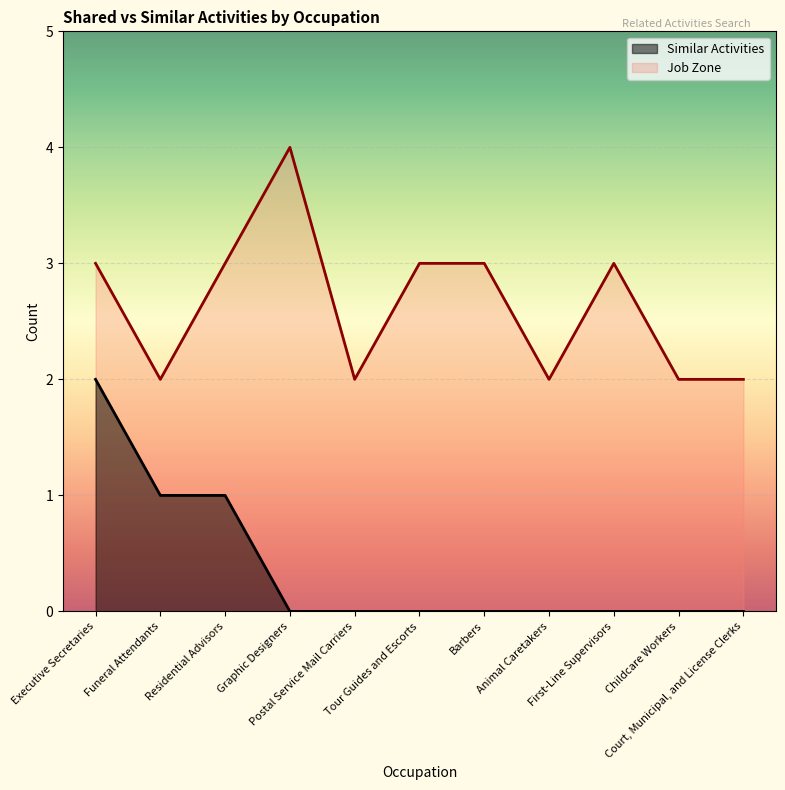

True or false: Job Zone has more than 2 points higher than both neighbors.

False